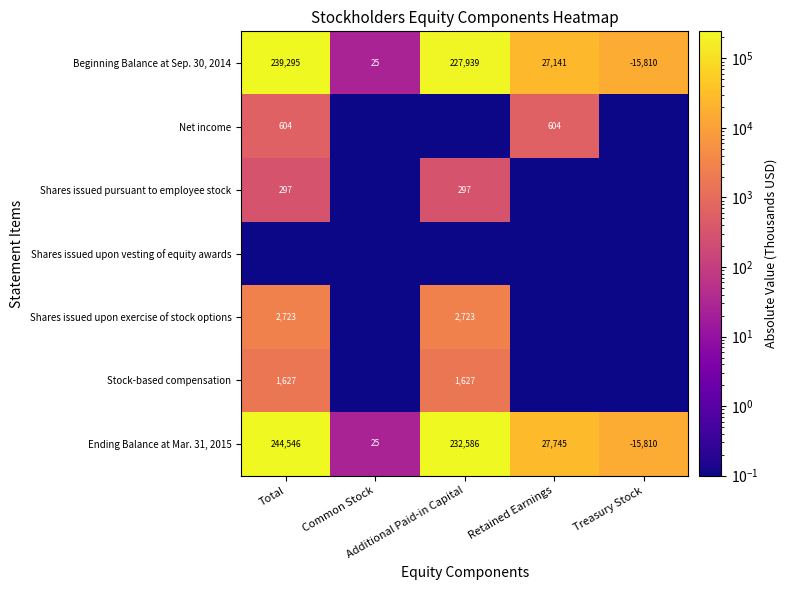

What is the sum of all Ending Balance at Mar. 31, 2015 values?

489092.0